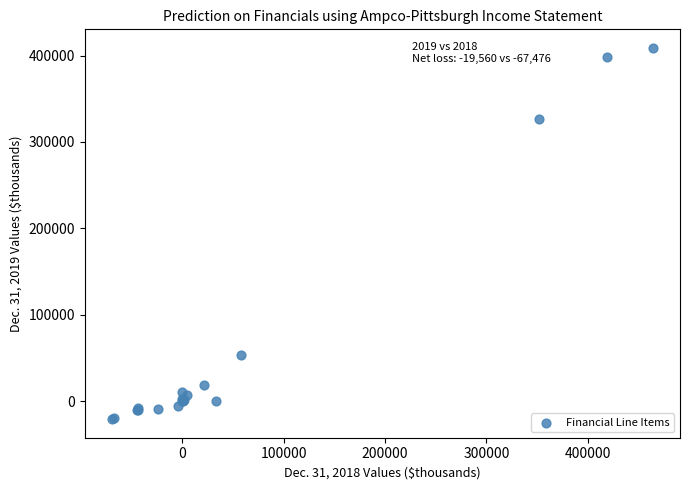

What Y value in the scatter plot is closest to 193913?

326157